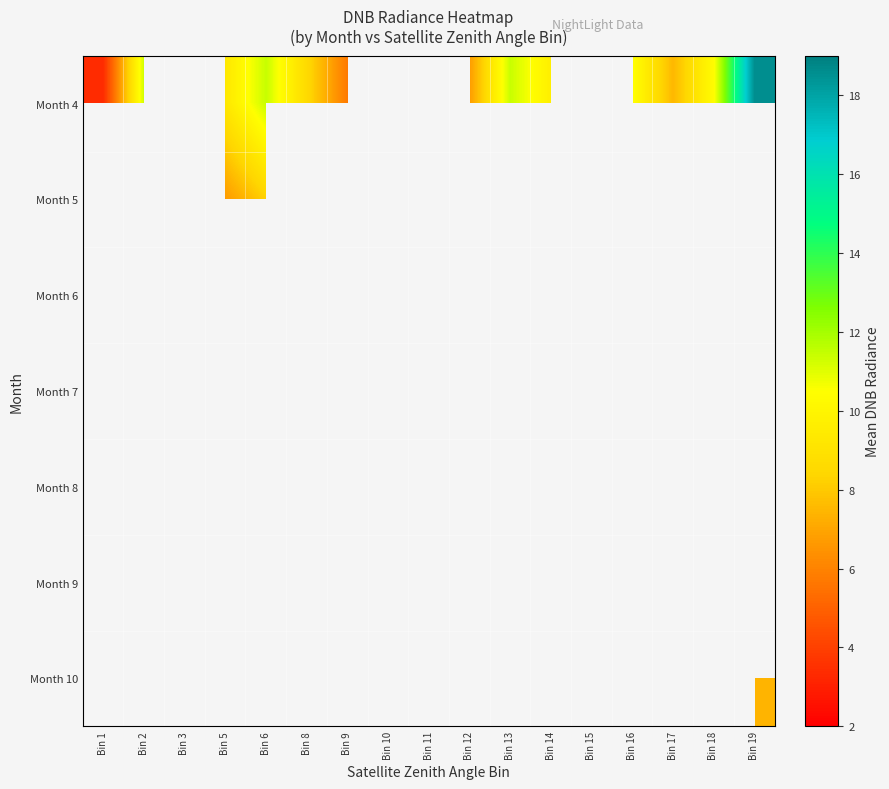

What is the spread (max minus min) of values at Bin 6?

4.6